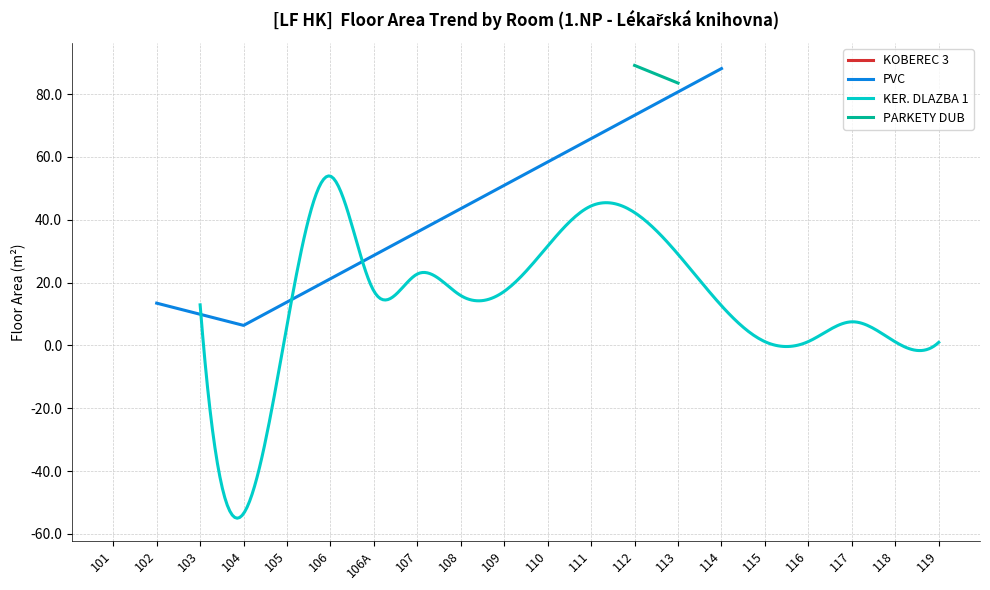

What is the ratio of the value at 110 to the value at 116?

25.7